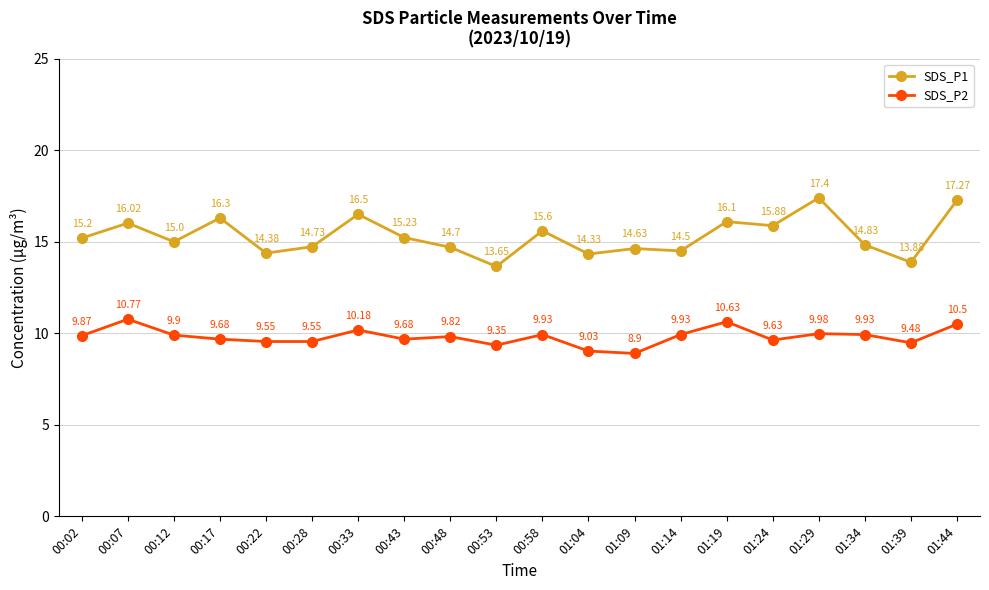

List the series in order of their overall mean, lowest first.

SDS_P2, SDS_P1